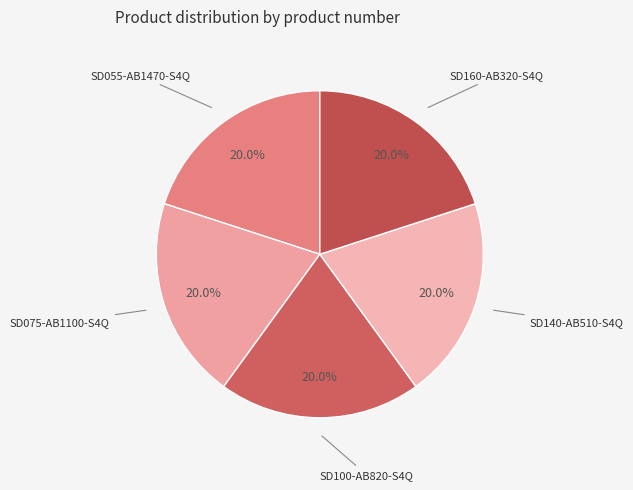

Which category has the smallest portion of the pie?

SD160-AB320-S4Q